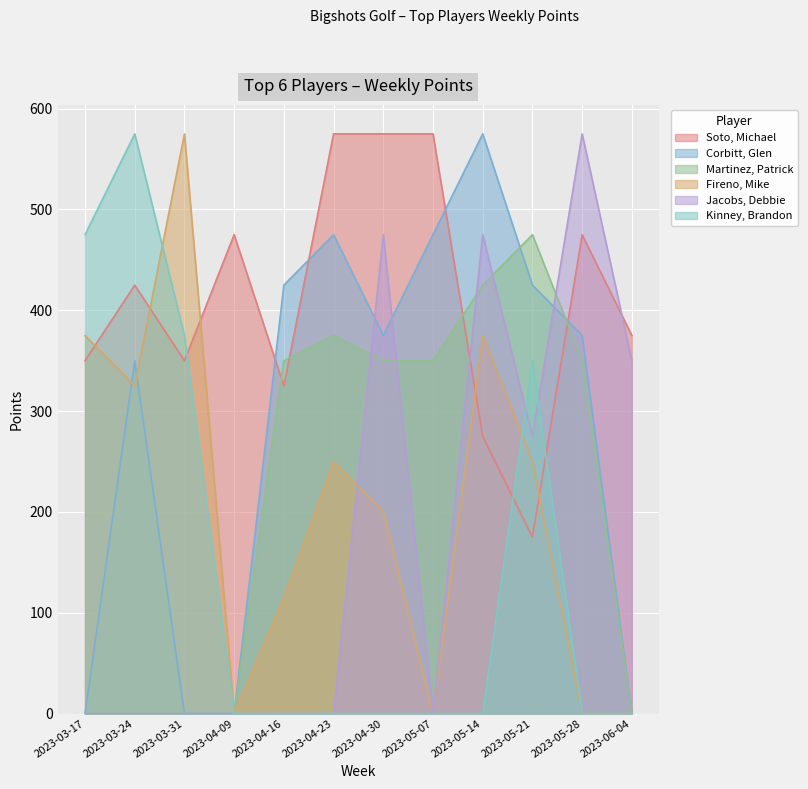

What is the difference between the second highest and minimum values in the Kinney, Brandon series?

475